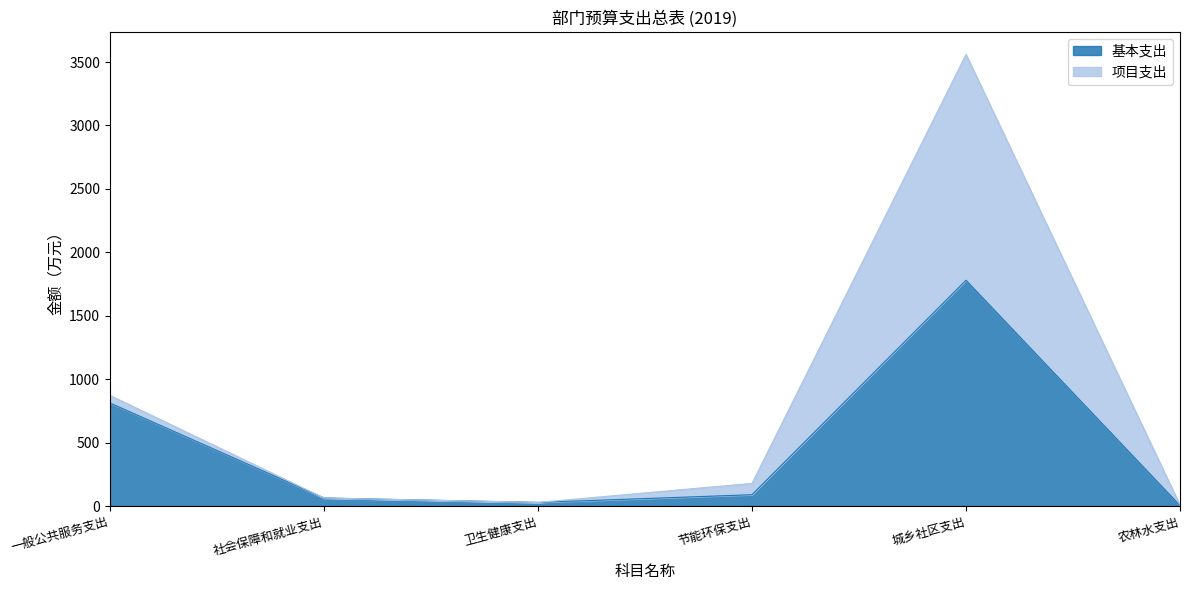

What is the difference between the values at 节能环保支出 and 农林水支出?

85.2